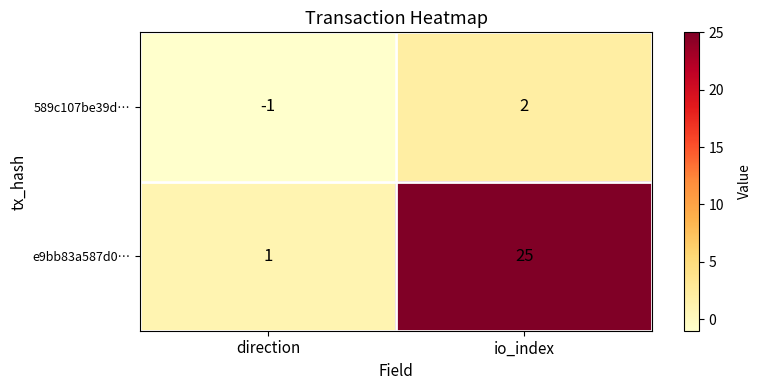

List the series in order of their overall mean, lowest first.

589c107be39d…, e9bb83a587d0…